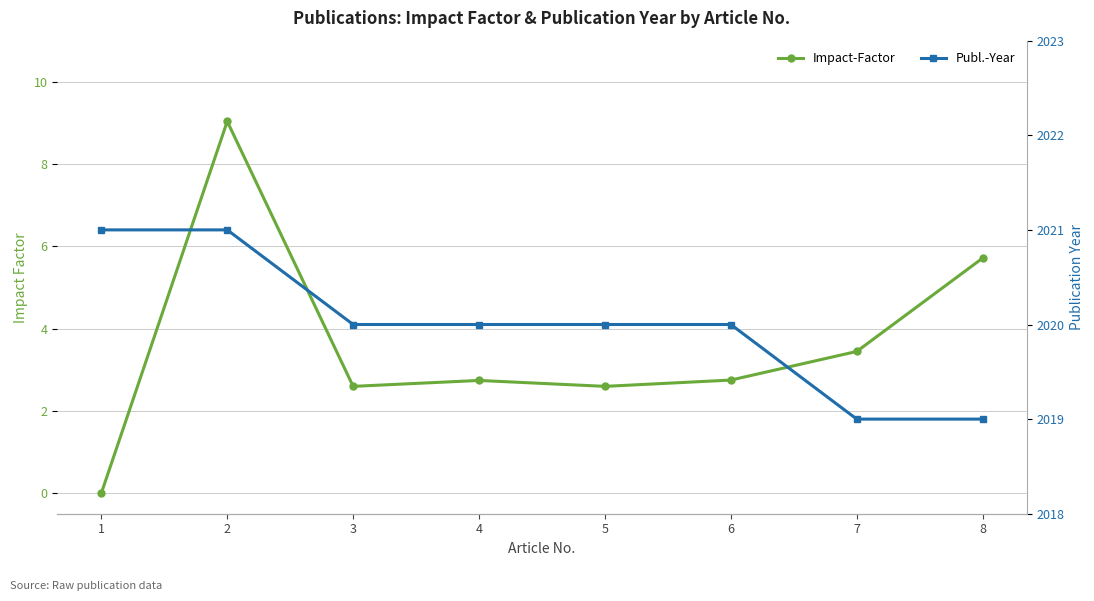

Between 4 and 1, which is larger?

4